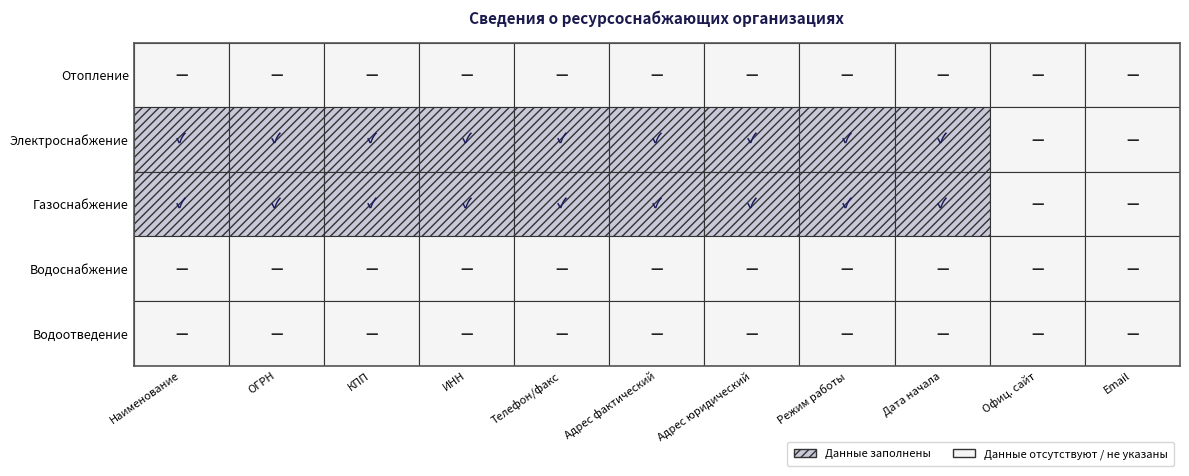

Reading left to right, transcribe all the data shown in this chart.

Отопление: 0=0	1=0	2=0	3=0	4=0	5=0	6=0	7=0	8=0	9=0	10=0
Электроснабжение: 0=1	1=1	2=1	3=1	4=1	5=1	6=1	7=1	8=1	9=0	10=0
Газоснабжение: 0=1	1=1	2=1	3=1	4=1	5=1	6=1	7=1	8=1	9=0	10=0
Водоснабжение: 0=0	1=0	2=0	3=0	4=0	5=0	6=0	7=0	8=0	9=0	10=0
Водоотведение: 0=0	1=0	2=0	3=0	4=0	5=0	6=0	7=0	8=0	9=0	10=0